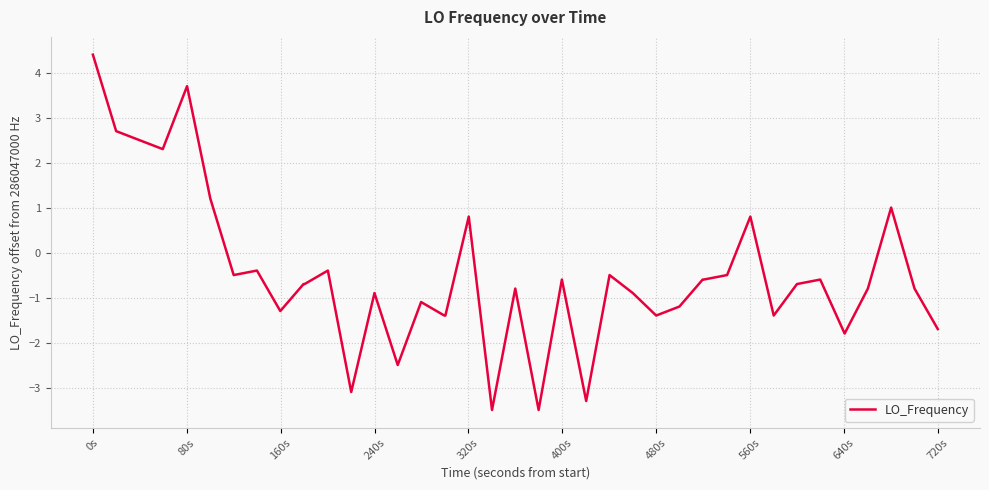

What is the difference between the maximum and minimum values?

7.9